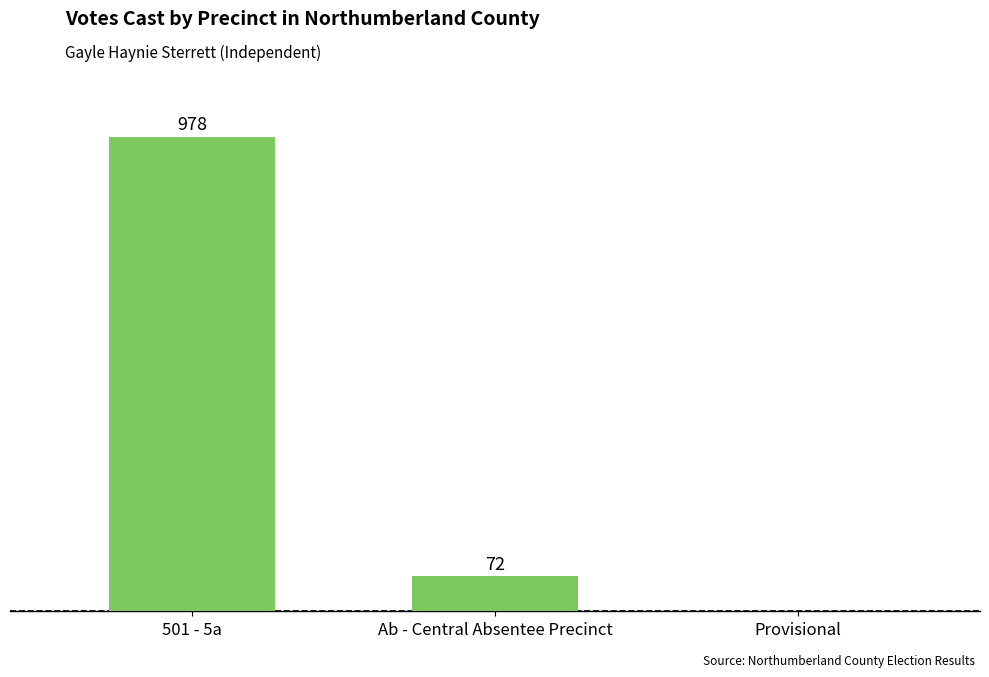

Where does the data first go above 72?

501 - 5a